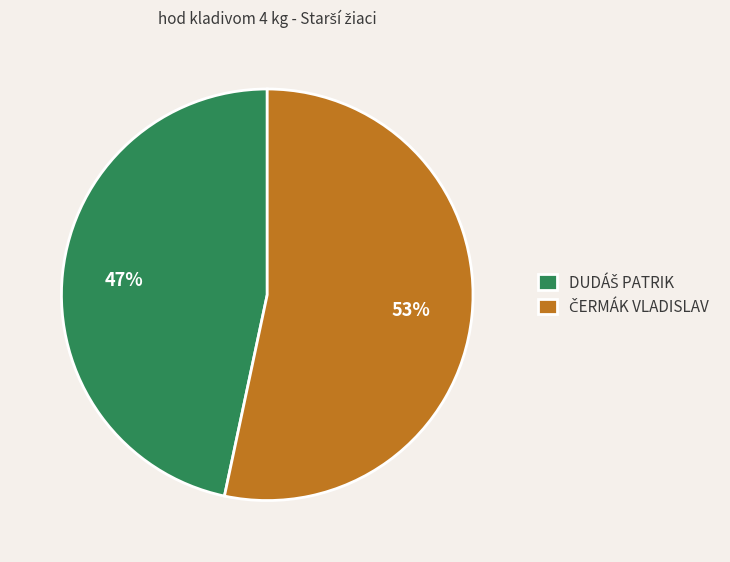

To the nearest percent, what is the average slice percentage?

50%